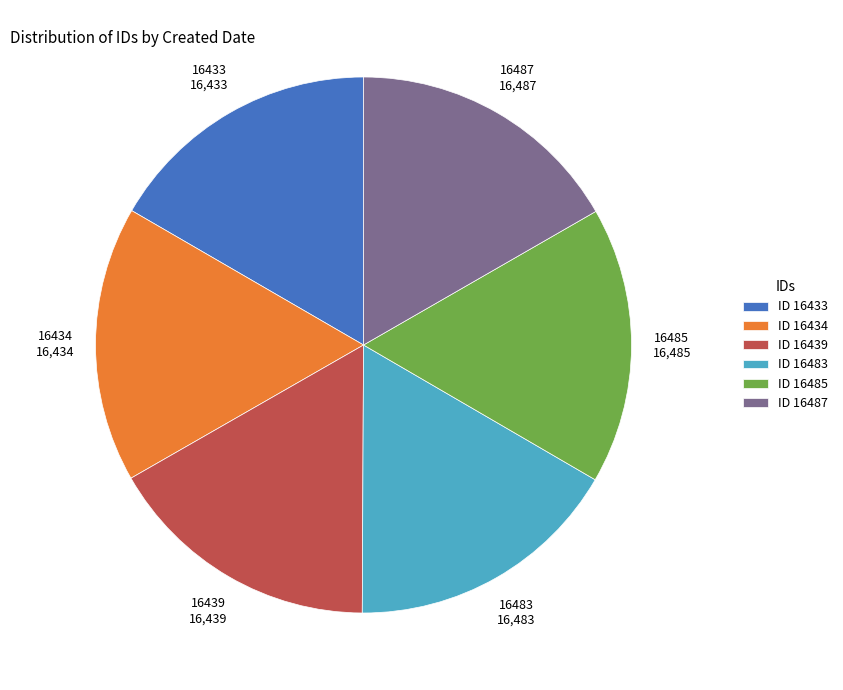

Approximately how many times larger is the value at ID 16433 compared to ID 16483?

1.0